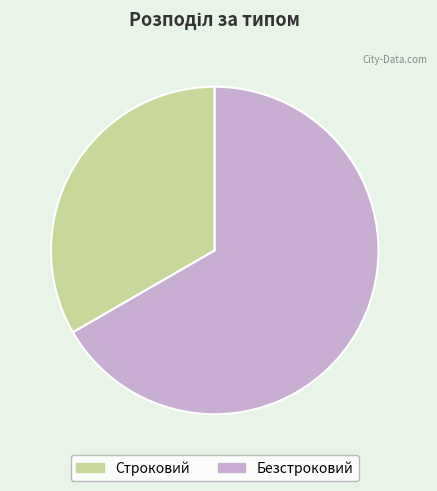

Between Безстроковий and Строковий, which is larger?

Безстроковий